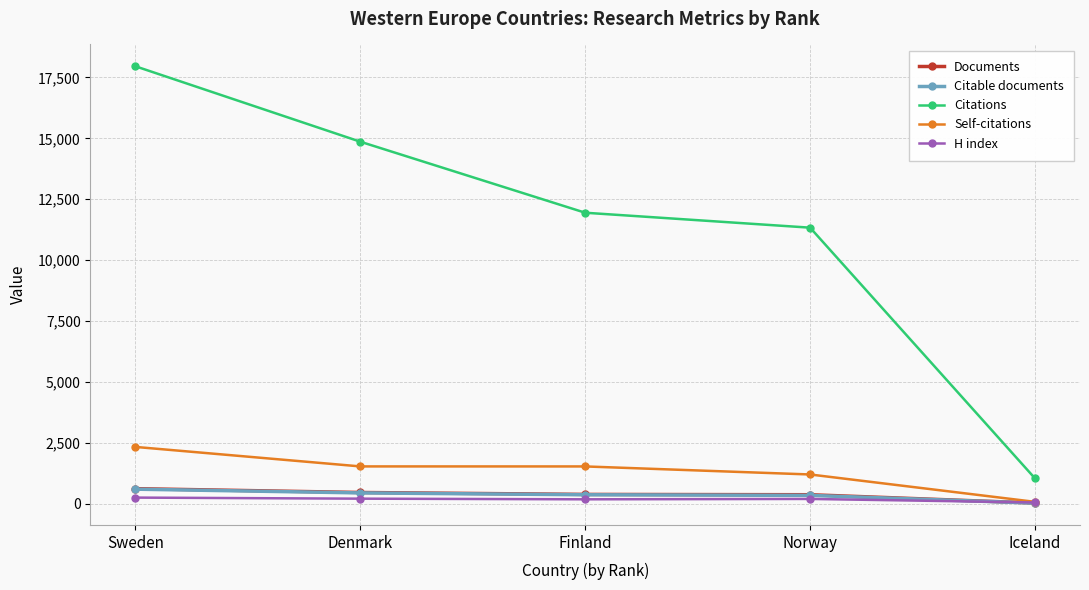

The value of Self-citations at Iceland is 80. True or false?

True